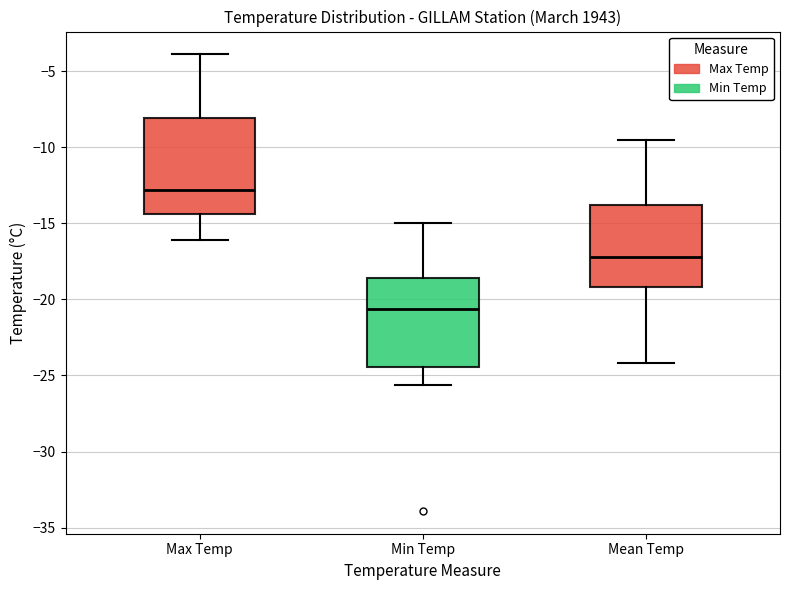

Where is the upper edge of the box for Max Temp on the y-axis? The values are not printed on the chart, so give them approximately, as read against the axis.

-8.0